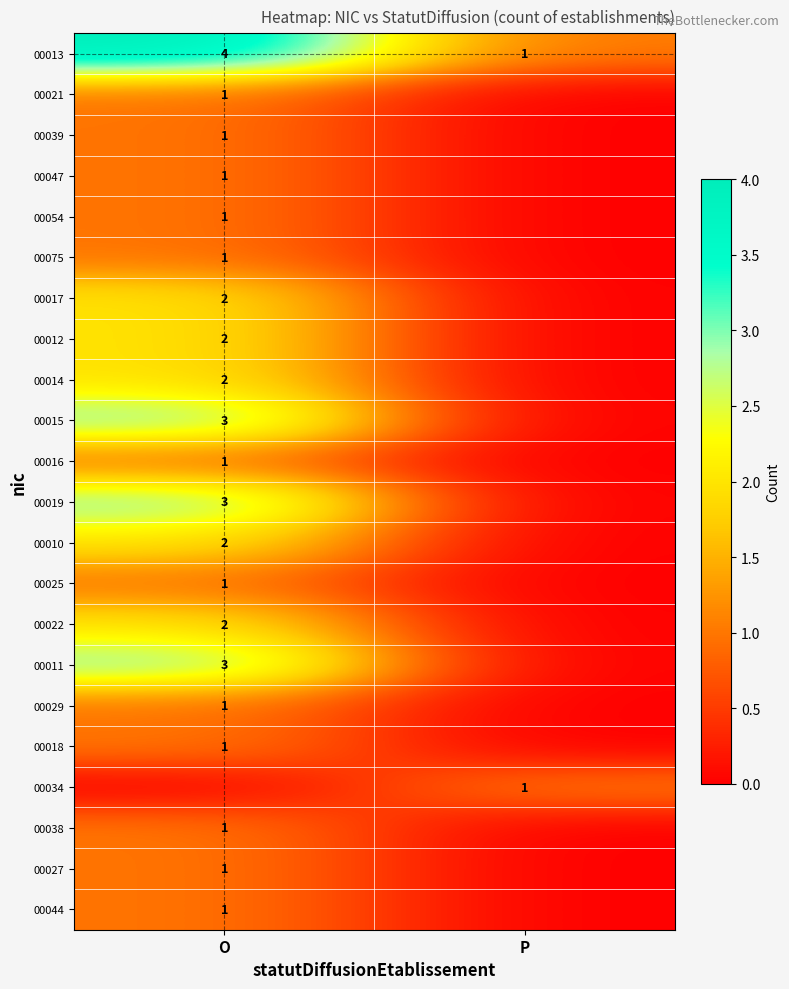

At how many categories does at least one series exceed 3?

1